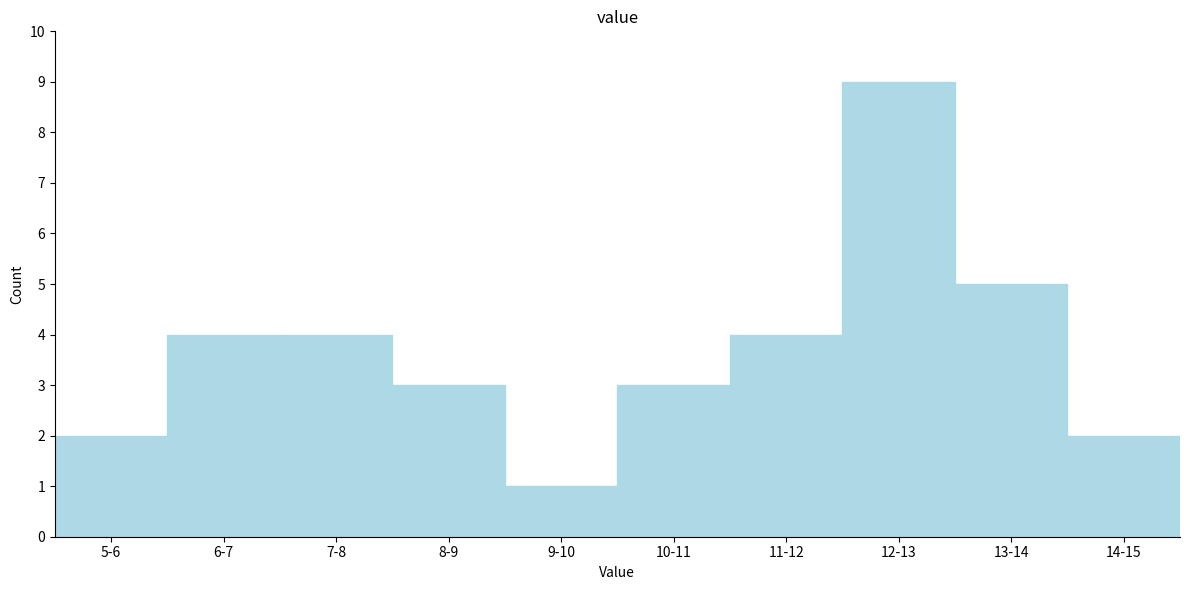

Reading right to left, what are all the values shown in this chart?

14-15=2	13-14=5	12-13=9	11-12=4	10-11=3	9-10=1	8-9=3	7-8=4	6-7=4	5-6=2